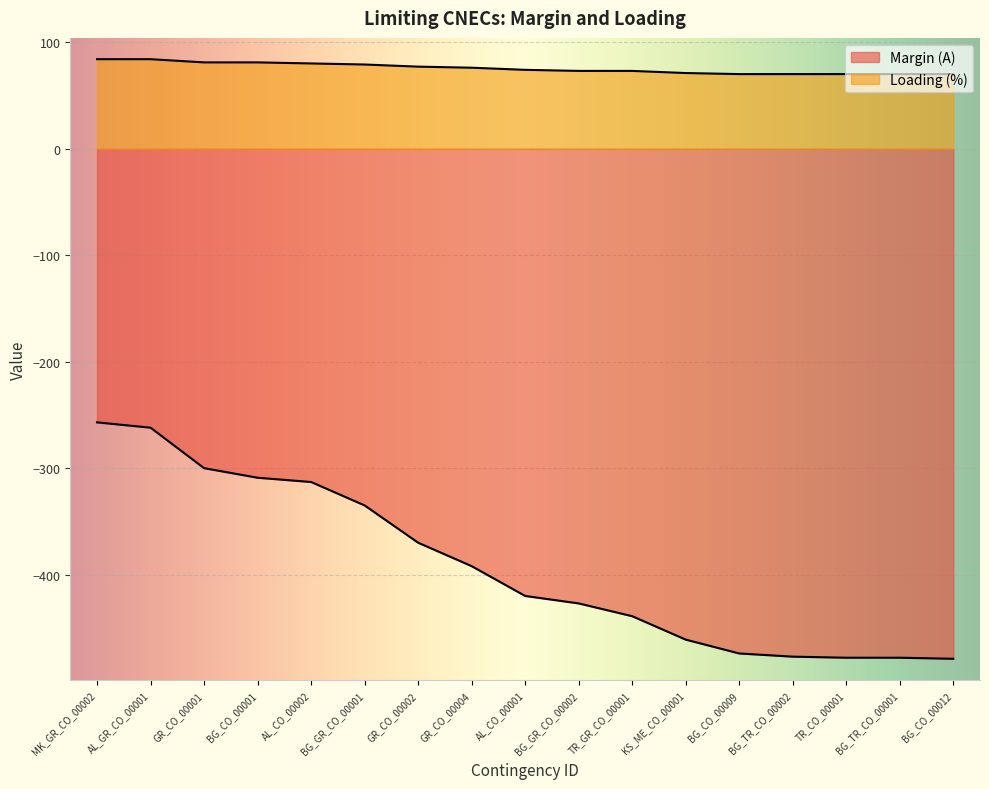

True or false: Loading (%) and Margin (A) intersect in this chart.

False